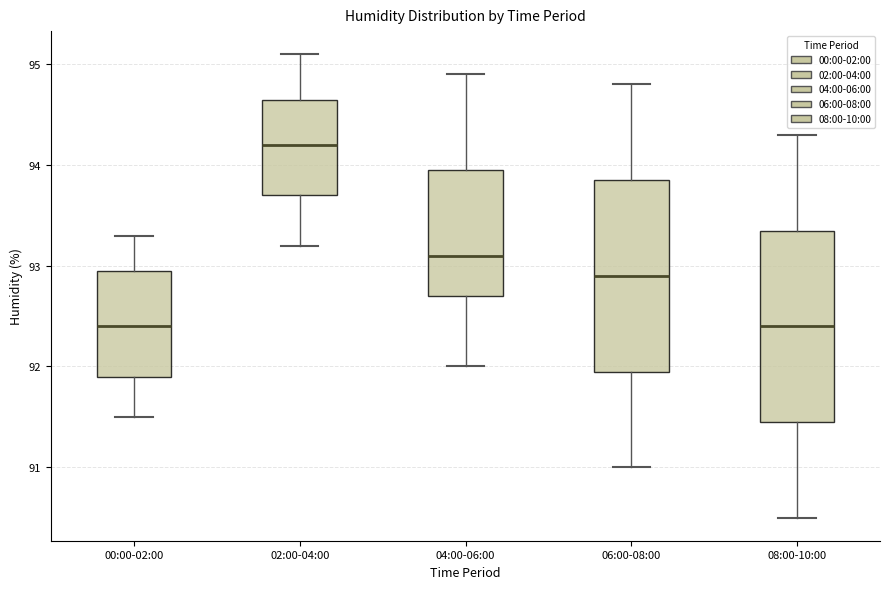

Reading left to right, read every box against the y-axis: the position of its median line, the range the box covers, and the ends of its whiskers. The values are not printed on the chart, so give them approximately, as read against the axis.

00:00-02:00: median 92.4, box 91.9 to 93.0, whiskers 91.5 to 93.3
02:00-04:00: median 94.2, box 93.7 to 94.7, whiskers 93.2 to 95.1
04:00-06:00: median 93.1, box 92.7 to 94.0, whiskers 92.0 to 94.9
06:00-08:00: median 92.9, box 92.0 to 93.9, whiskers 91.0 to 94.8
08:00-10:00: median 92.4, box 91.5 to 93.4, whiskers 90.5 to 94.3